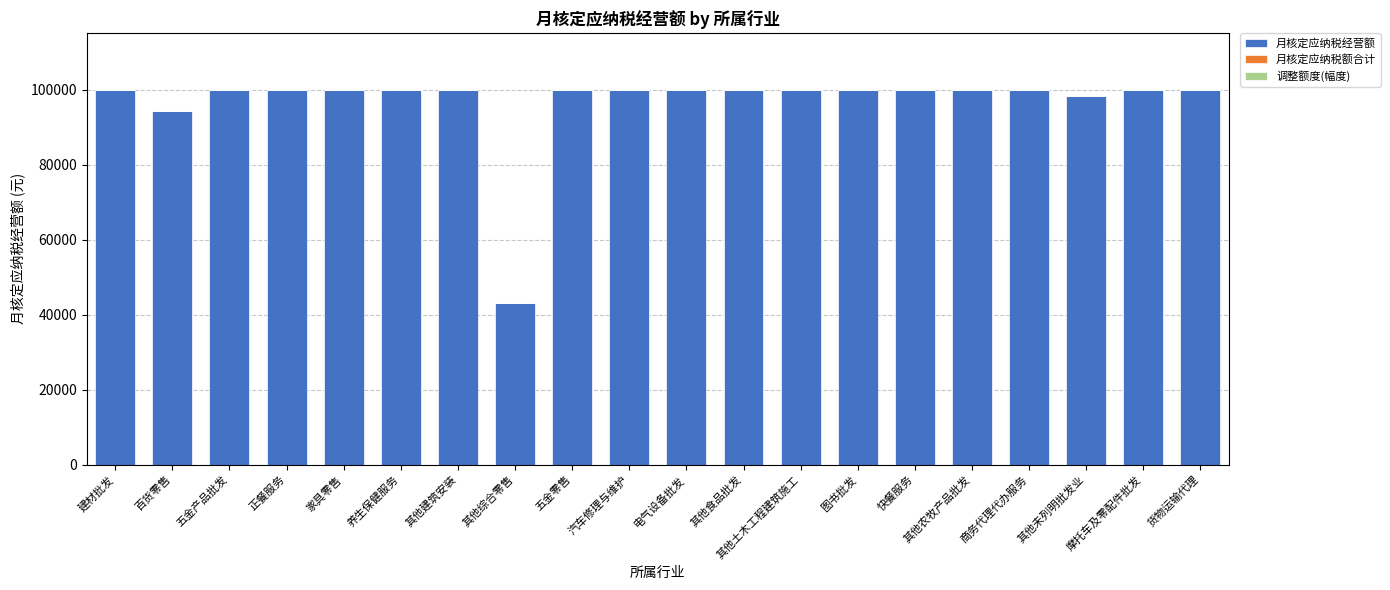

How many series are shown in this chart?

1